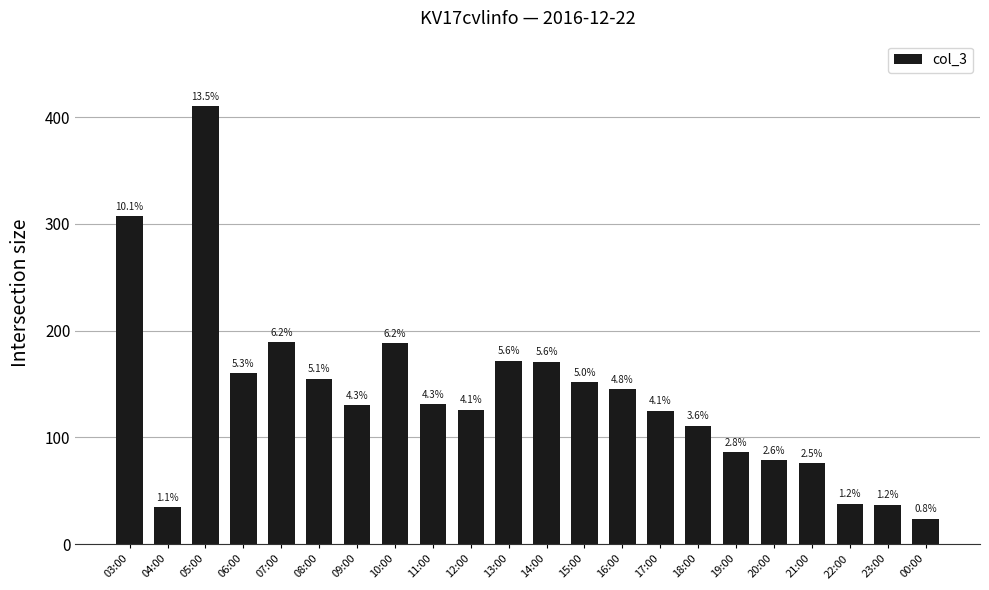

What is the smallest value displayed?

24